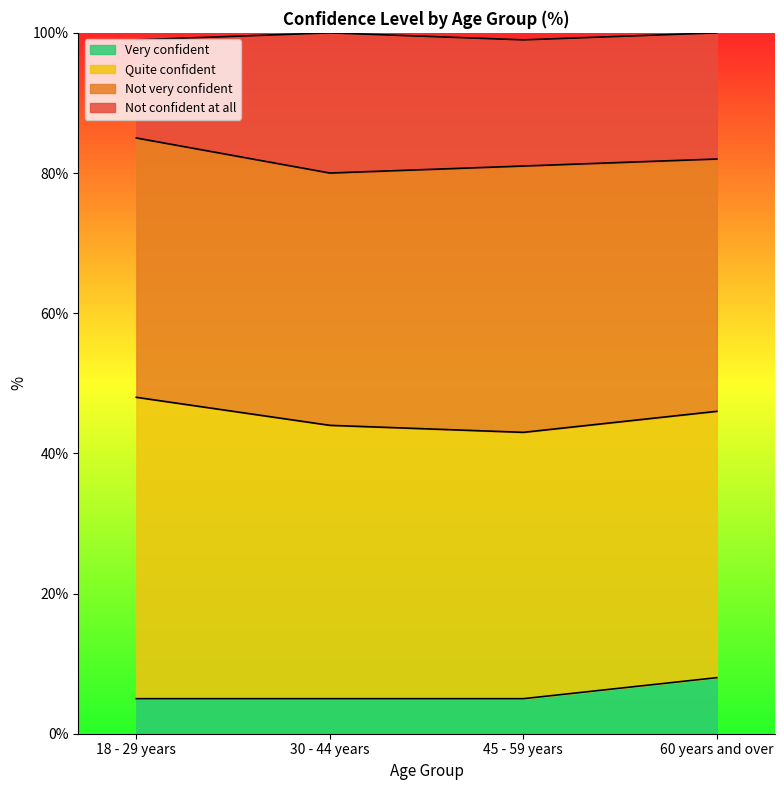

True or false: Very confident has more than 2 points higher than both neighbors.

False